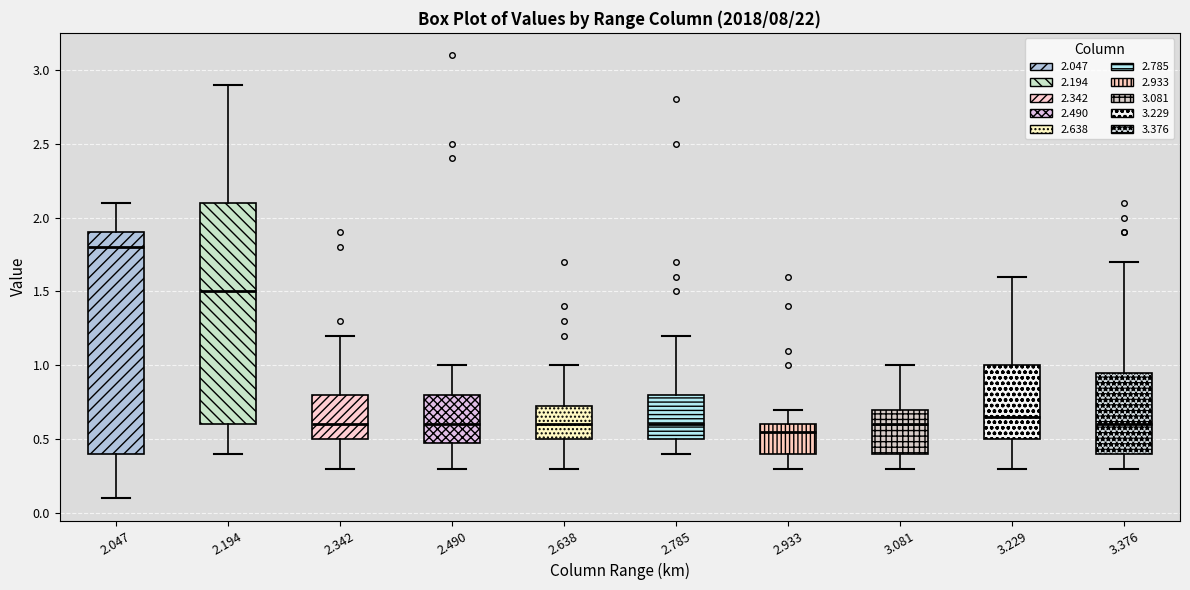

Where does the upper whisker of the box at x = 2.194 end on the y-axis? The values are not printed on the chart, so give them approximately, as read against the axis.

2.90